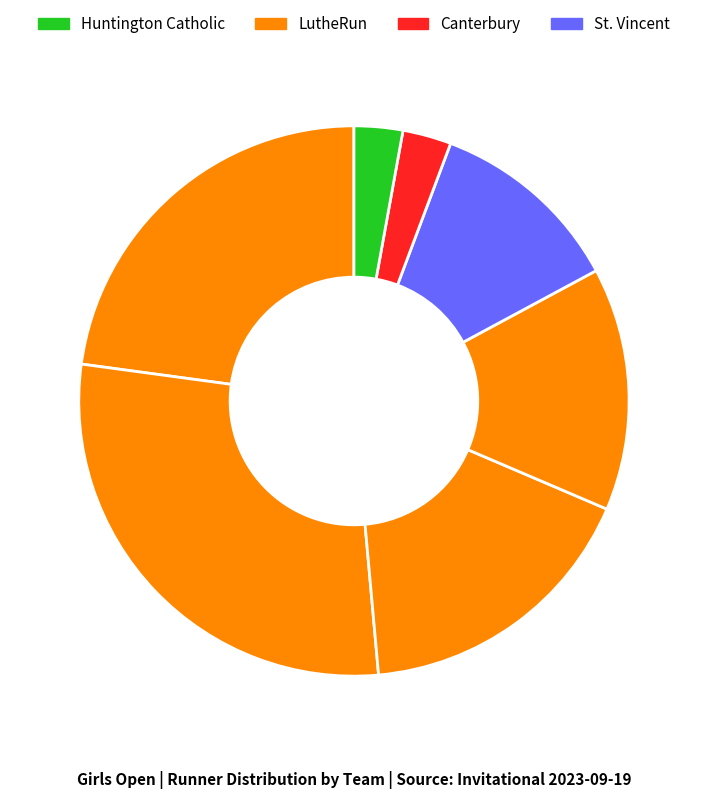

How many slices are in this pie chart?

7